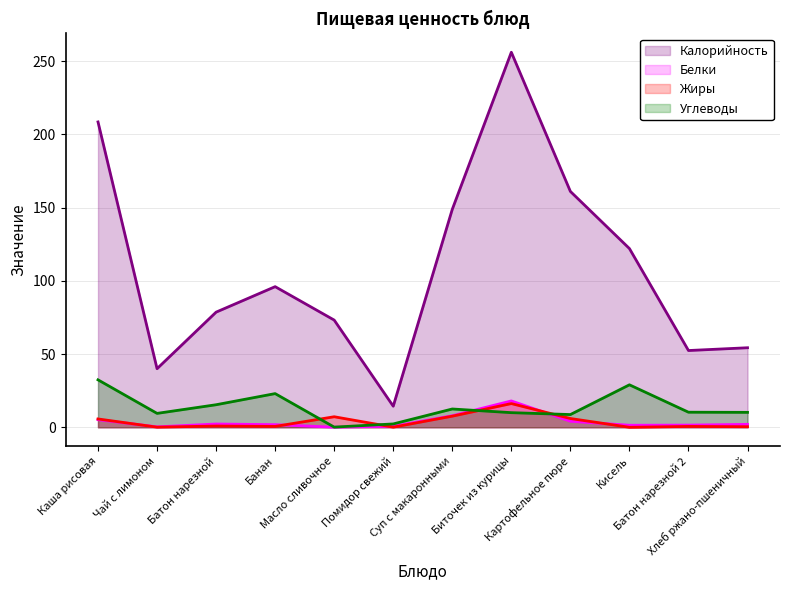

At which category is the sum across all series the highest?

Биточек из курицы